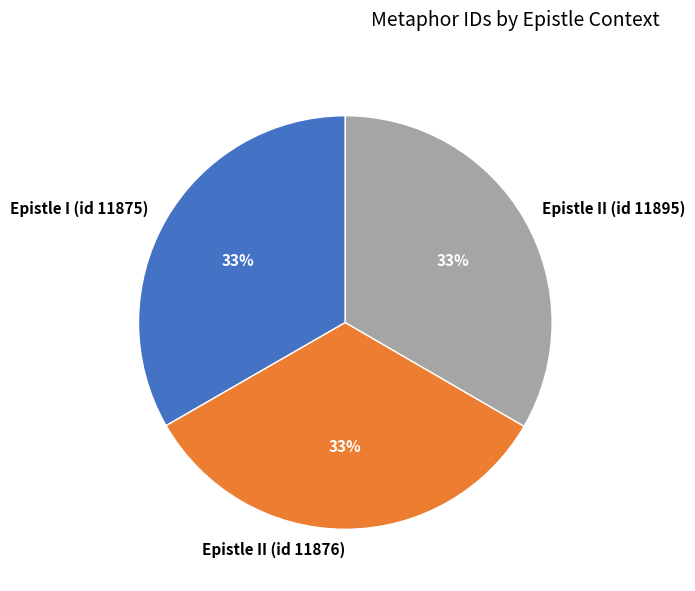

Is it true that Epistle II (id 11895) is 33% of the pie?

True